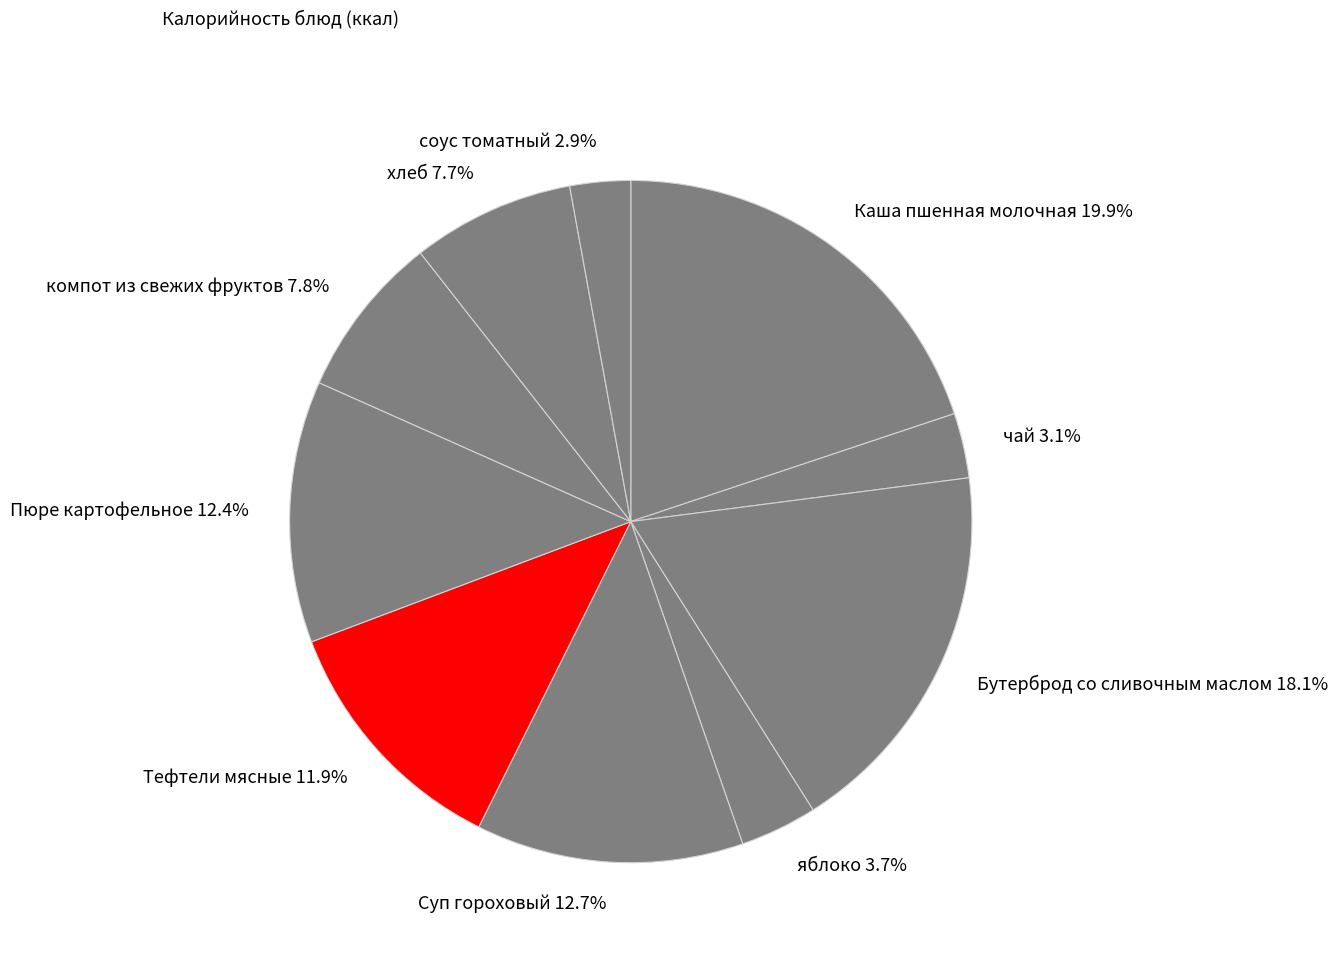

What is the largest slice in the pie chart?

Каша пшенная молочная